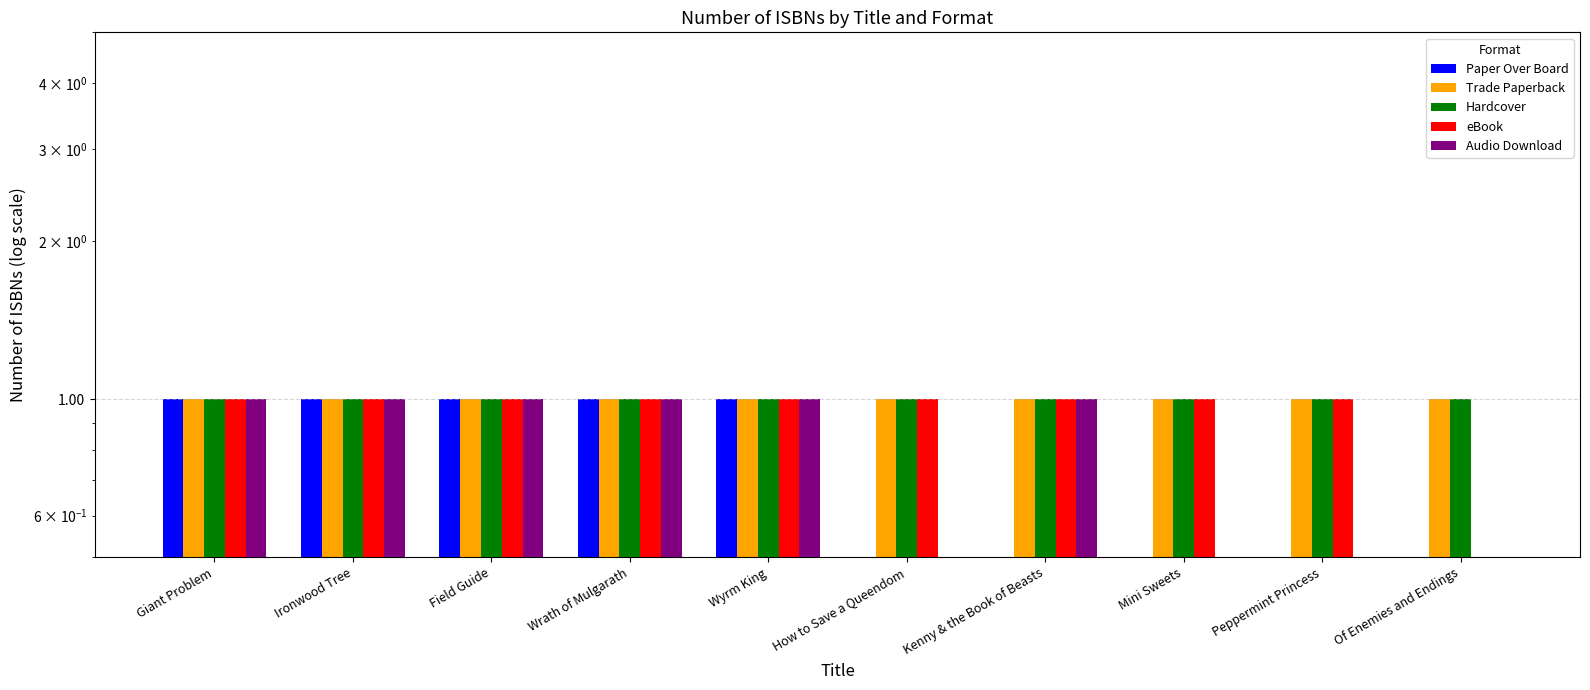

Rank the series by their maximum value, from lowest to highest.

Paper Over Board, Trade Paperback, Hardcover, eBook, Audio Download